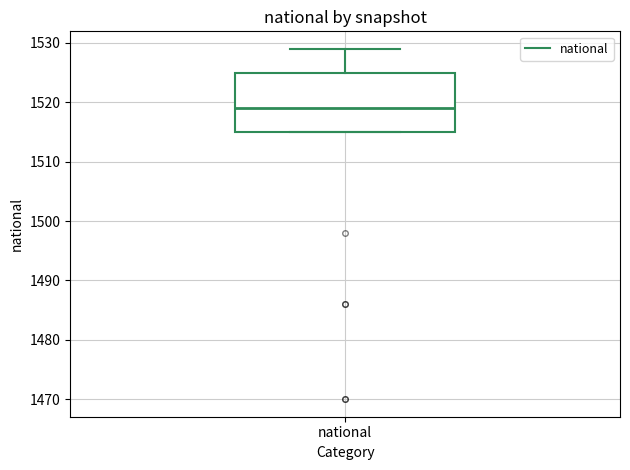

Where does the upper whisker of the box for national end on the y-axis? The values are not printed on the chart, so give them approximately, as read against the axis.

1529